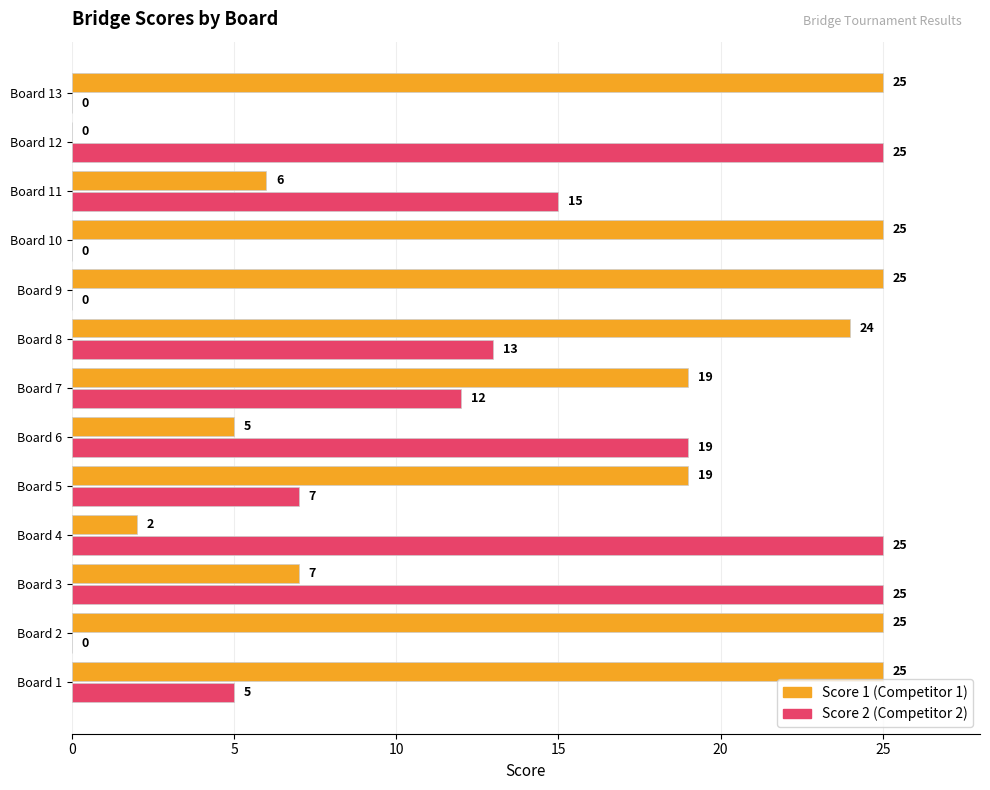

What is the maximum value shown in the chart?

25